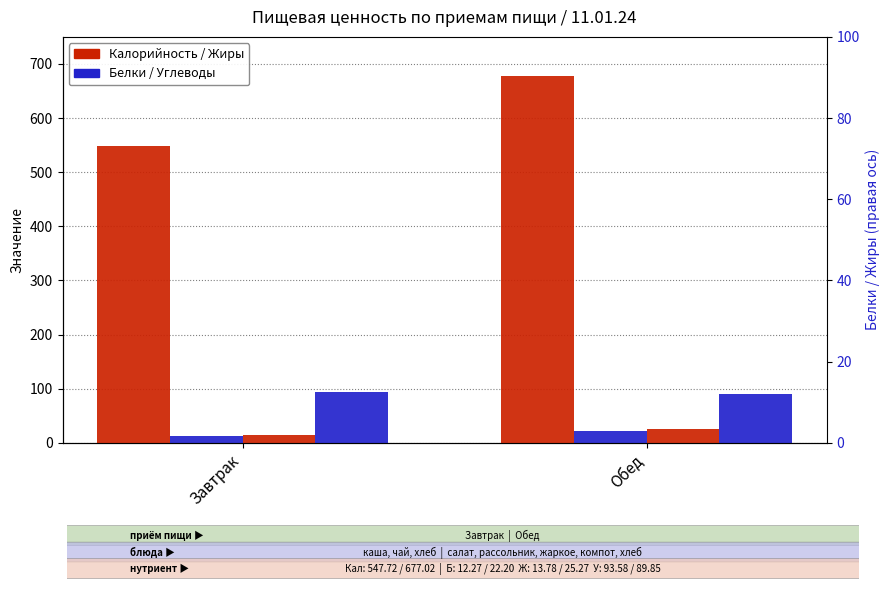

What is the label of the 1st bar from the left?

Завтрак